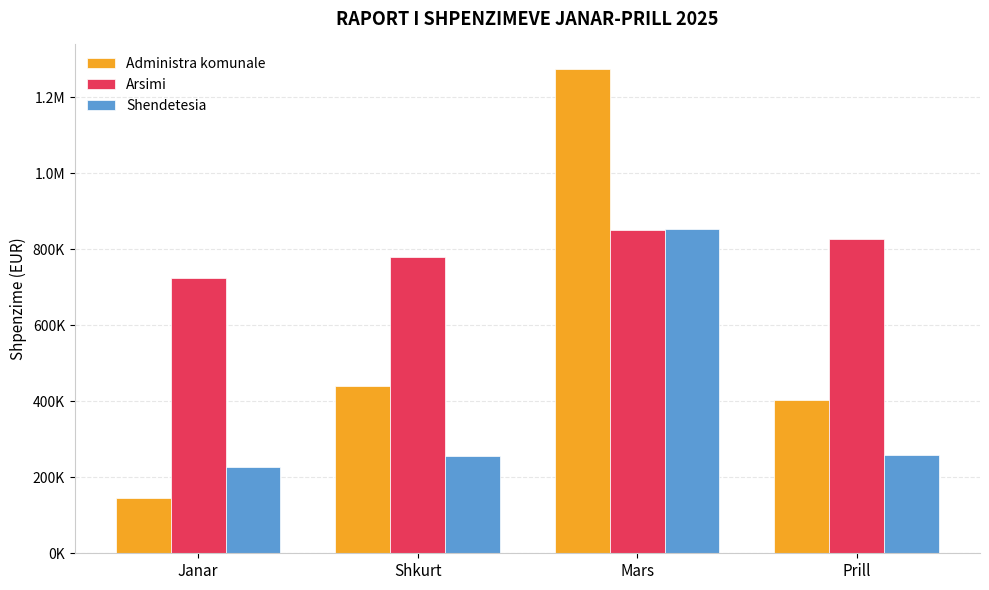

At which label is Shendetesia closest to 539937?

Prill